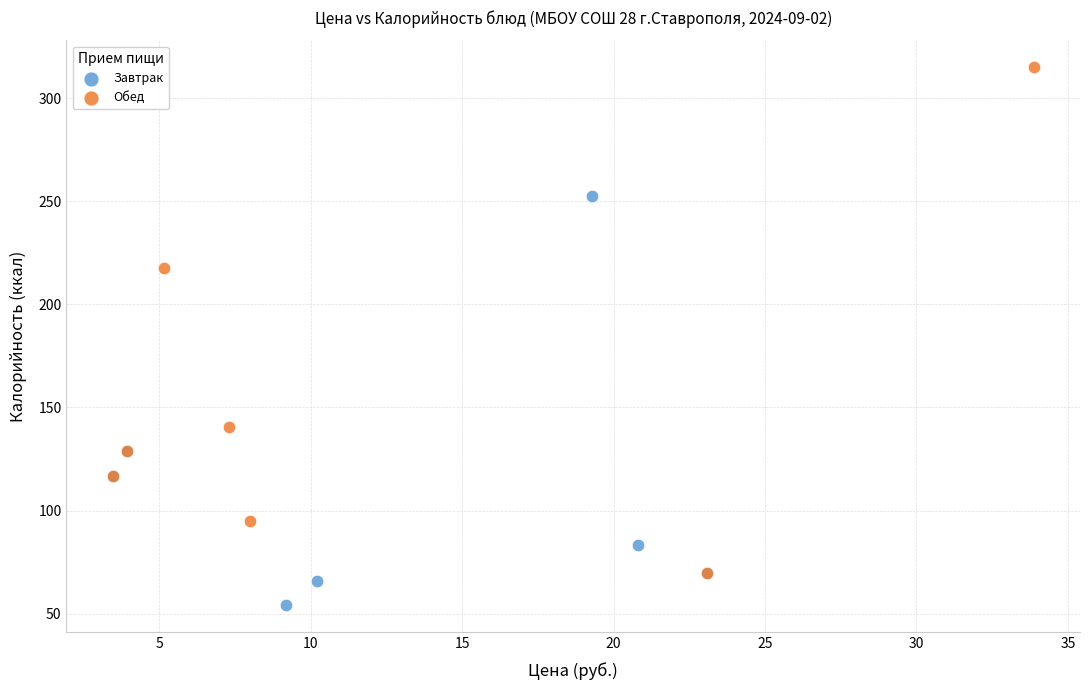

Which series reaches the minimum Y coordinate?

Завтрак